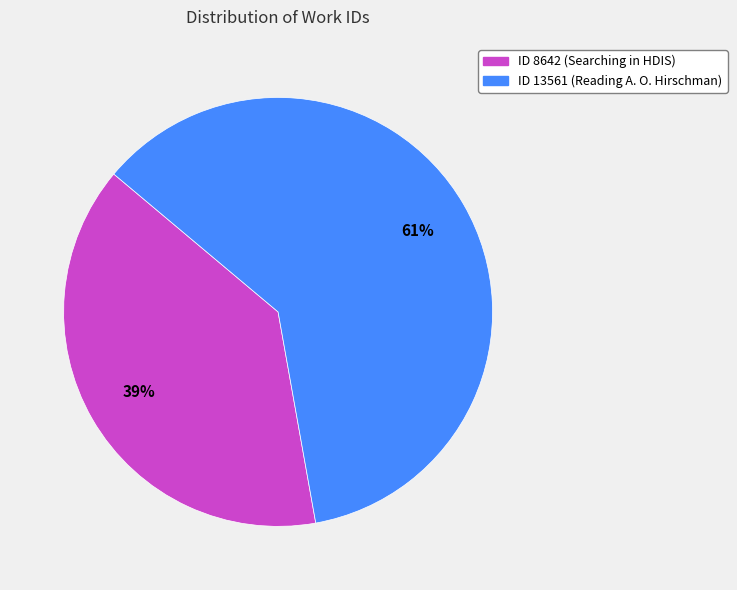

The ID 13561 (Reading A. O. Hirschman) slice represents 61% of the pie. True or false?

True